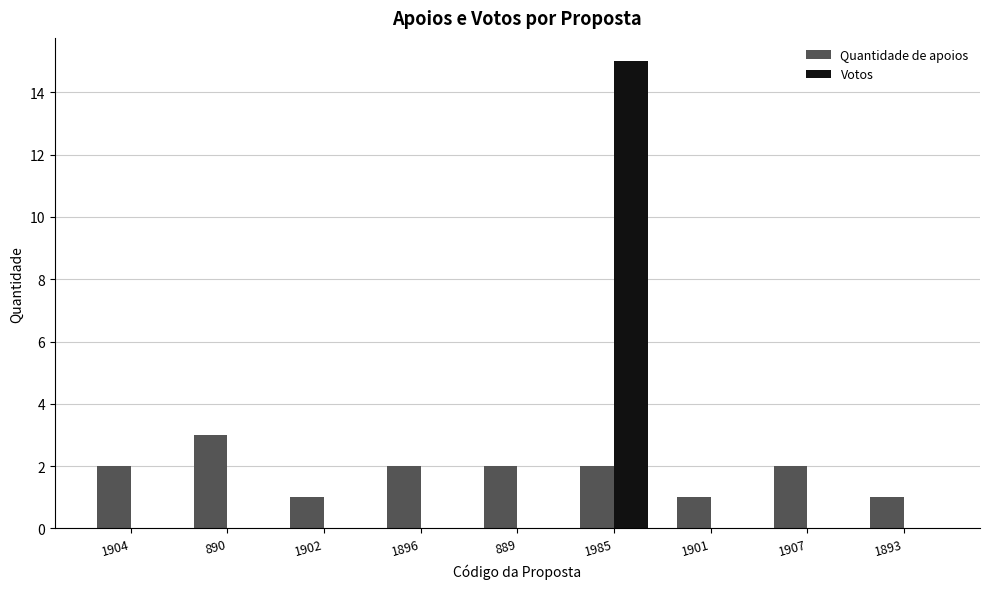

Which series has the widest spread of values?

Votos